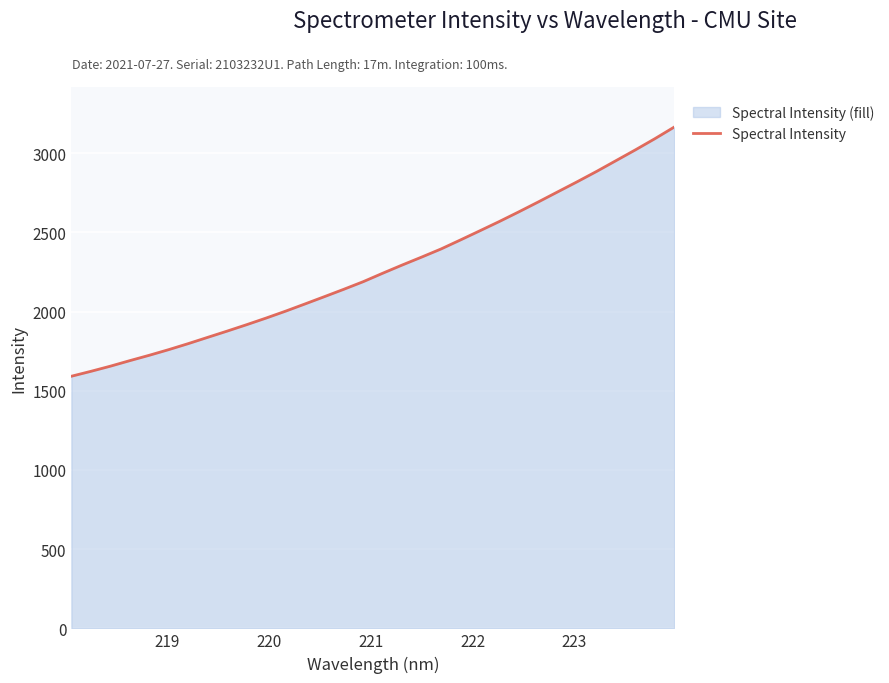

What is the maximum value shown in the chart?

3164.8